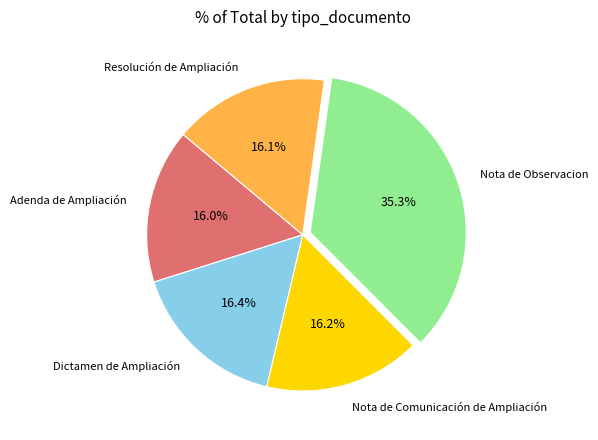

How many slices are in this pie chart?

5